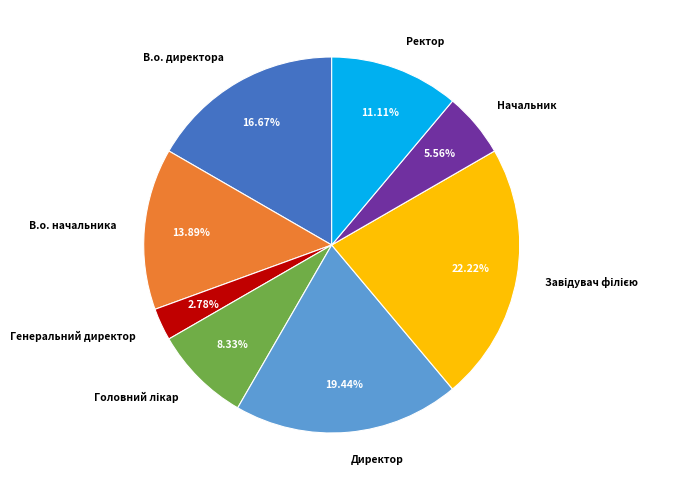

Do В.о. директора and Ректор together represent more than half of the pie?

No